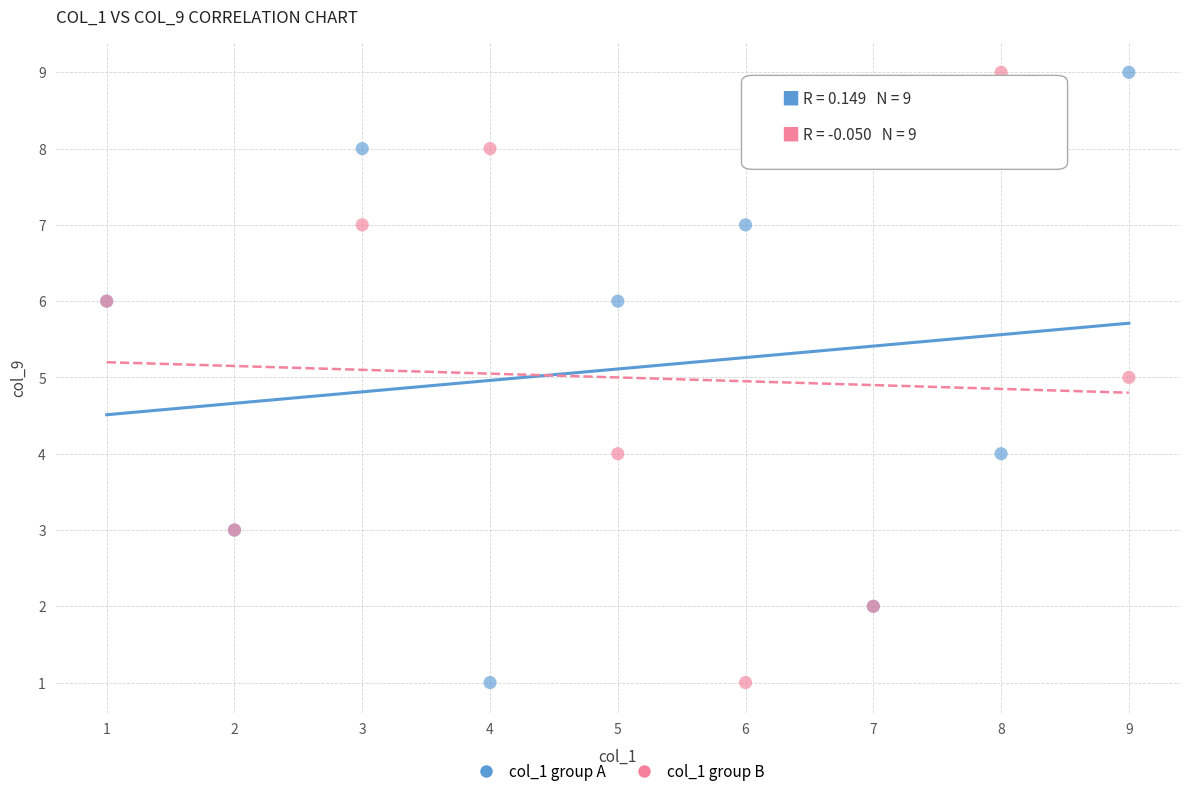

What are all the series names shown in the legend?

col_1 group A, col_1 group B